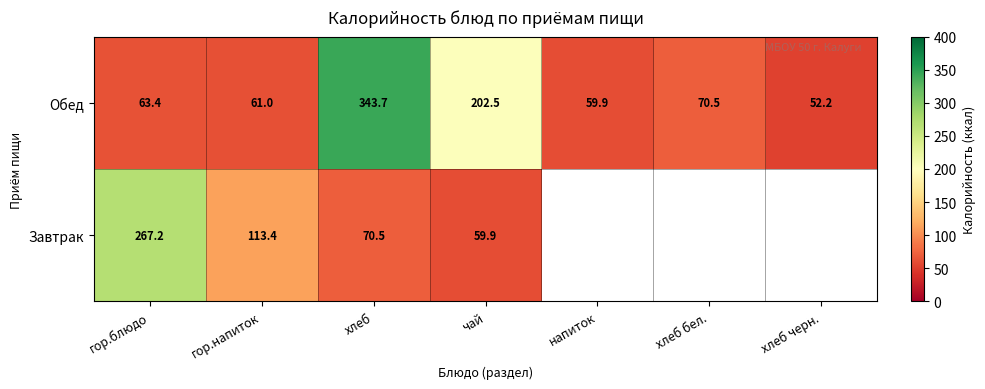

The value of Обед at чай is 100.9. True or false?

False